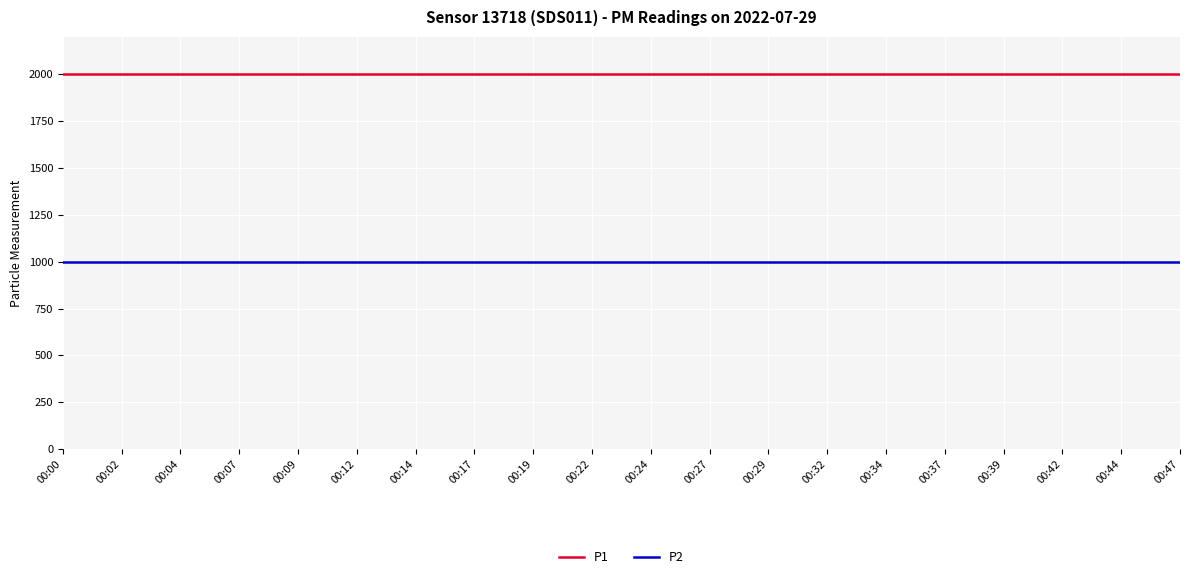

How many lines are shown in the chart?

2